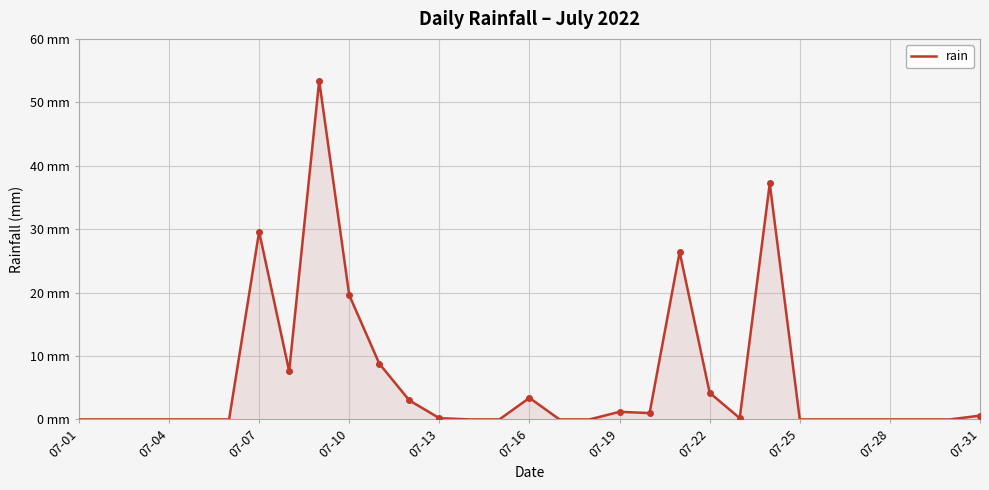

What is the value of the 19th point from the left?

1.2